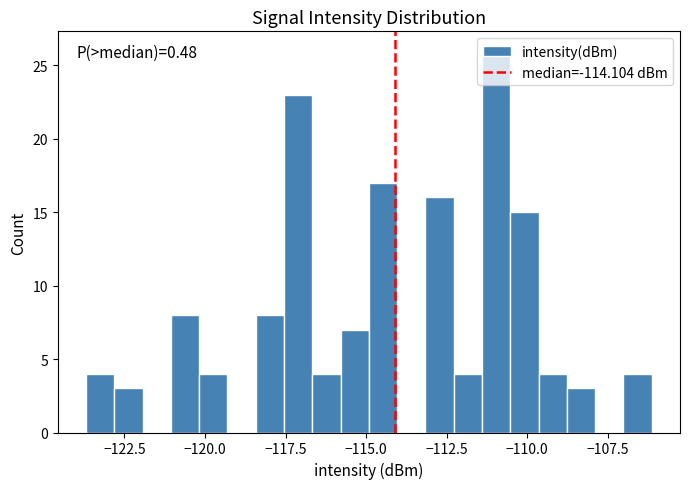

Read against the x-axis, roughly where is the centre of the tallest bar?

-111.0